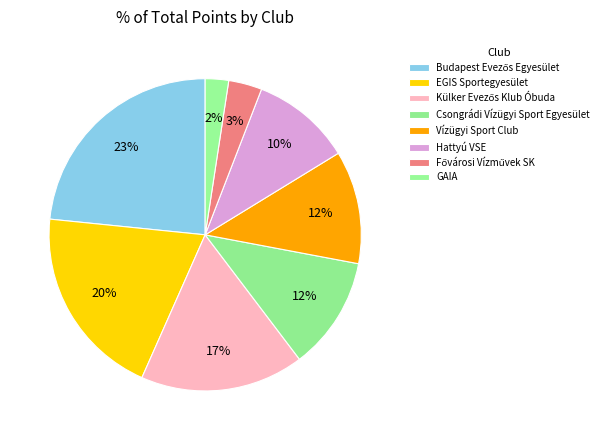

To the nearest percent, what is the average slice percentage?

12%